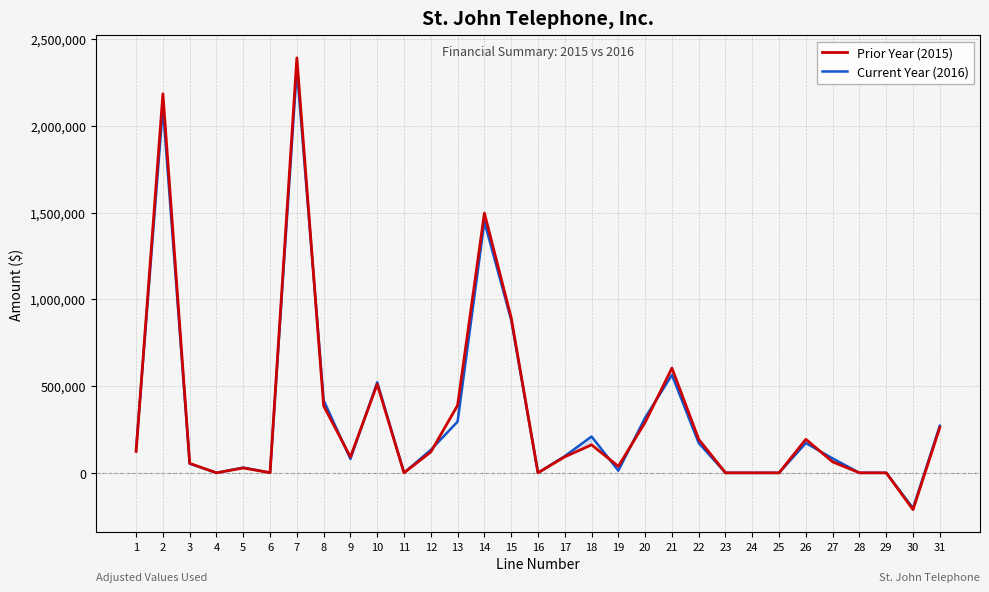

At which category does Prior Year (2015) reach its first local peak?

2